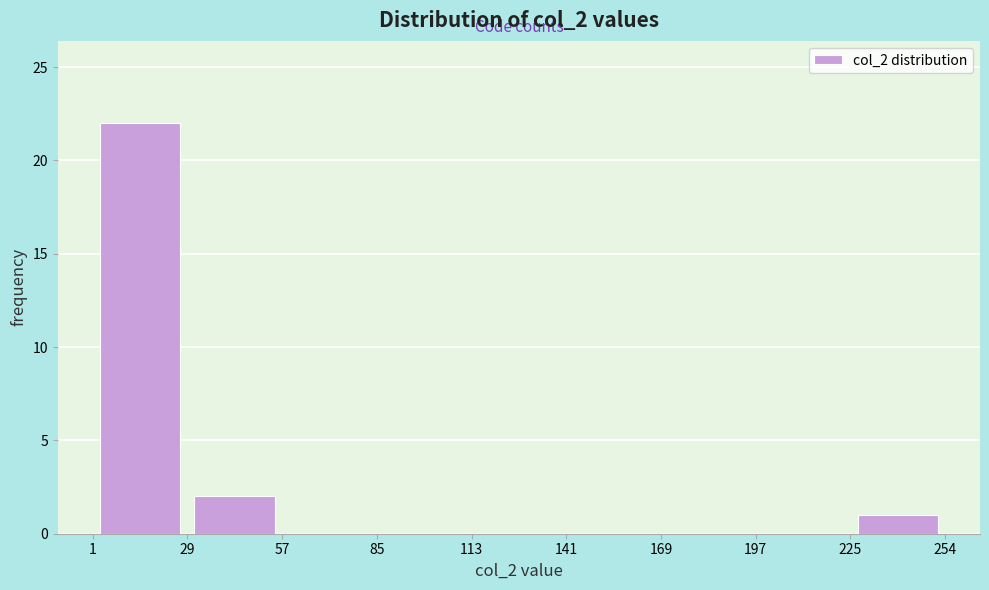

Reading left to right, transcribe this chart: for each bar, give the range it covers on the x-axis and its height. The values are not printed on the chart, so give them approximately, as read against the axis.

1 to 29: 22
29 to 57: 2
57 to 85: 0
85 to 113: 0
113 to 141: 0
141 to 169: 0
169 to 197: 0
197 to 225: 0
225 to 254: 1